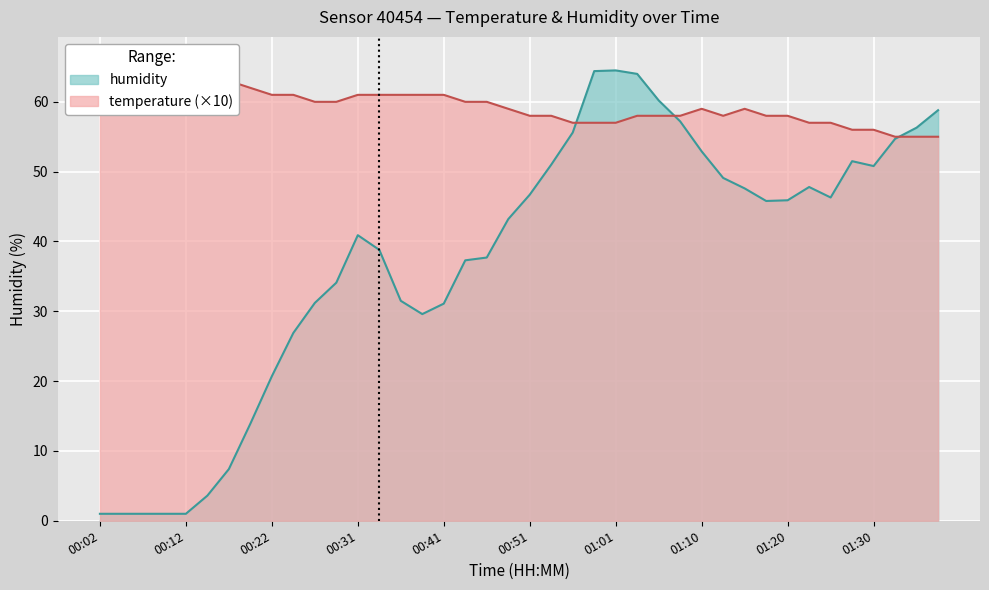

Reading left to right, list all the values displayed in this chart.

temperature: 66.0	66.0	65.0	64.0	64.0	63.0	63.0	62.0	61.0	61.0	60.0	60.0	61.0	61.0	61.0	61.0	61.0	60.0	60.0	59.0	58.0	58.0	57.0	57.0	57.0	58.0	58.0	58.0	59.0	58.0	59.0	58.0	58.0	57.0	57.0	56.0	56.0	55.0	55.0	55.0
humidity: 1.0	1.0	1.0	1.0	1.0	3.6	7.4	13.9	20.7	26.9	31.2	34.1	40.9	38.8	31.5	29.6	31.1	37.3	37.7	43.2	46.7	51.0	55.6	64.4	64.5	64.0	60.2	57.2	52.9	49.1	47.6	45.8	45.9	47.8	46.3	51.5	50.8	54.7	56.3	58.8